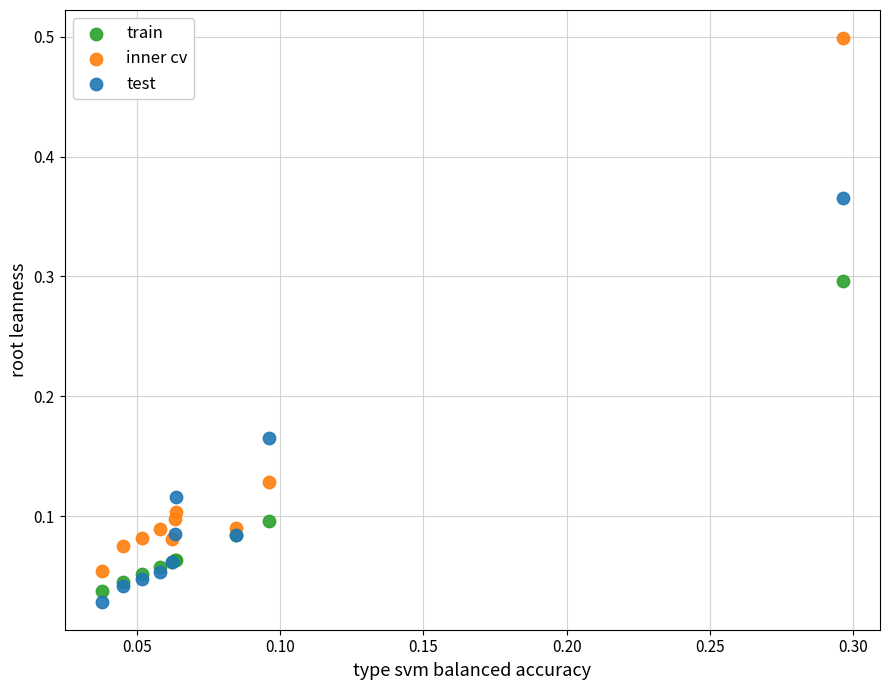

Which series contains the lowest Y value?

test